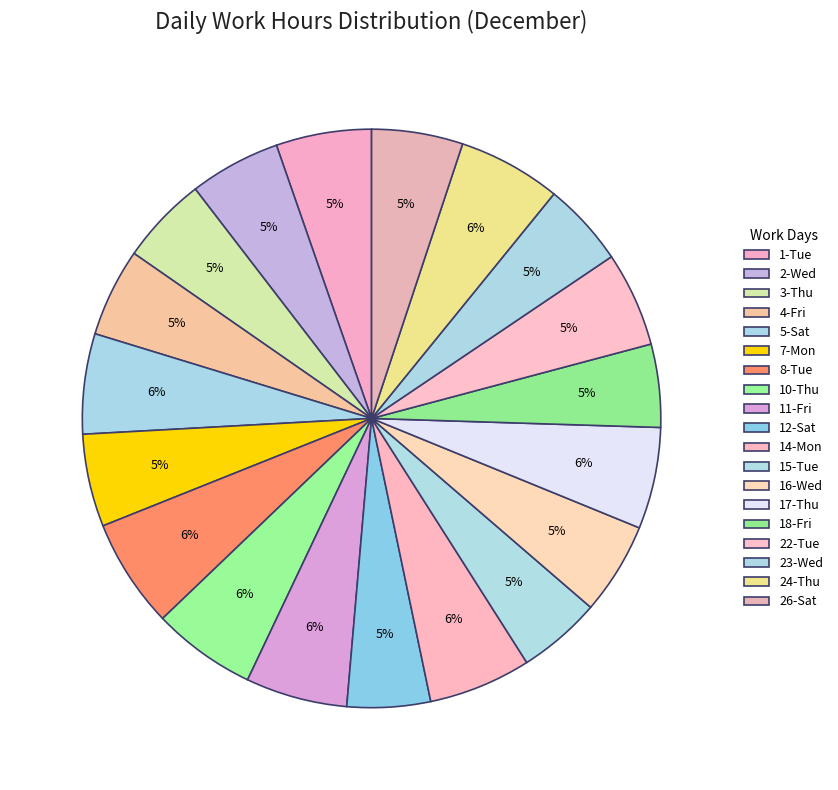

Do 23-Wed and 3-Thu together represent more than half of the pie?

No